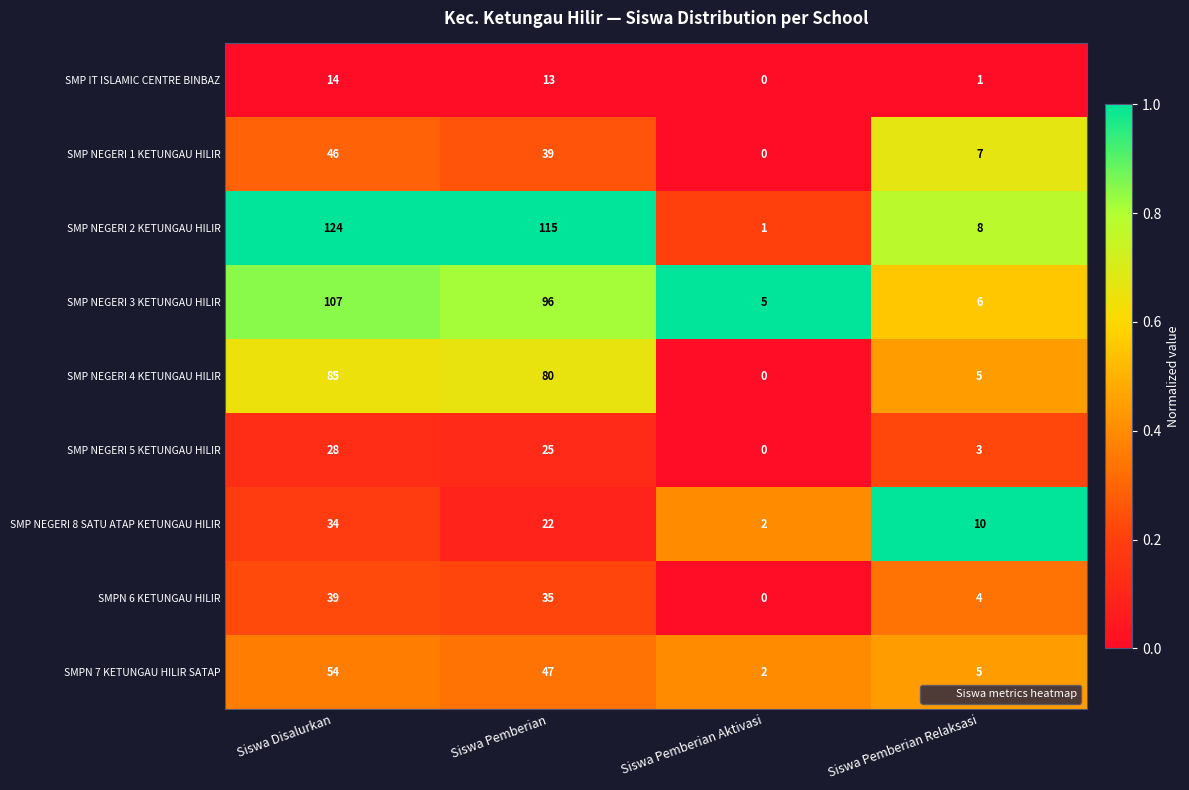

How many values in the SMP NEGERI 4 KETUNGAU HILIR series are below 80?

2